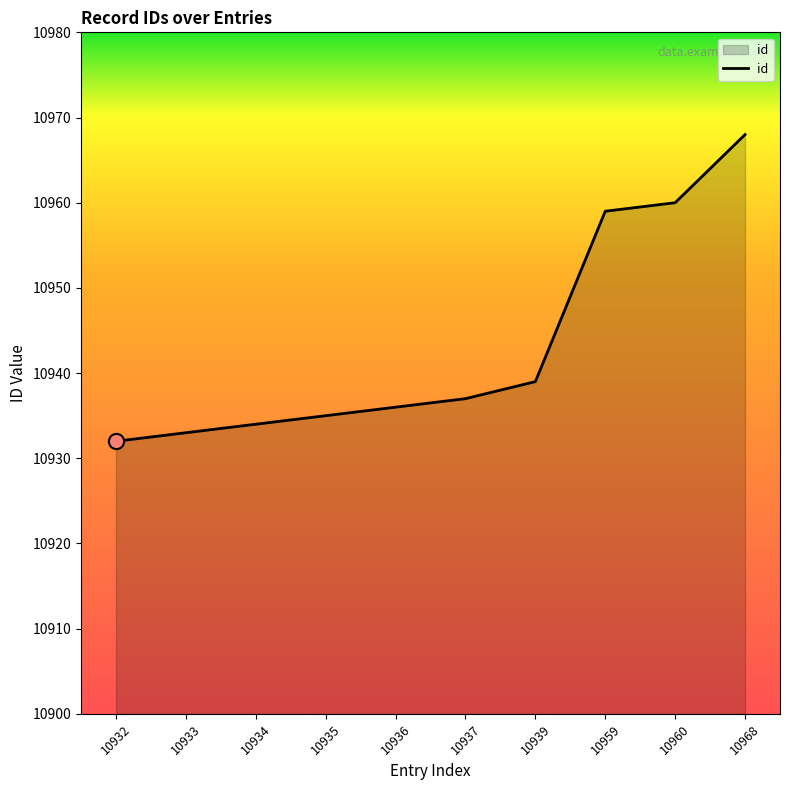

What is the change in value from 10934 to 10968?

+34